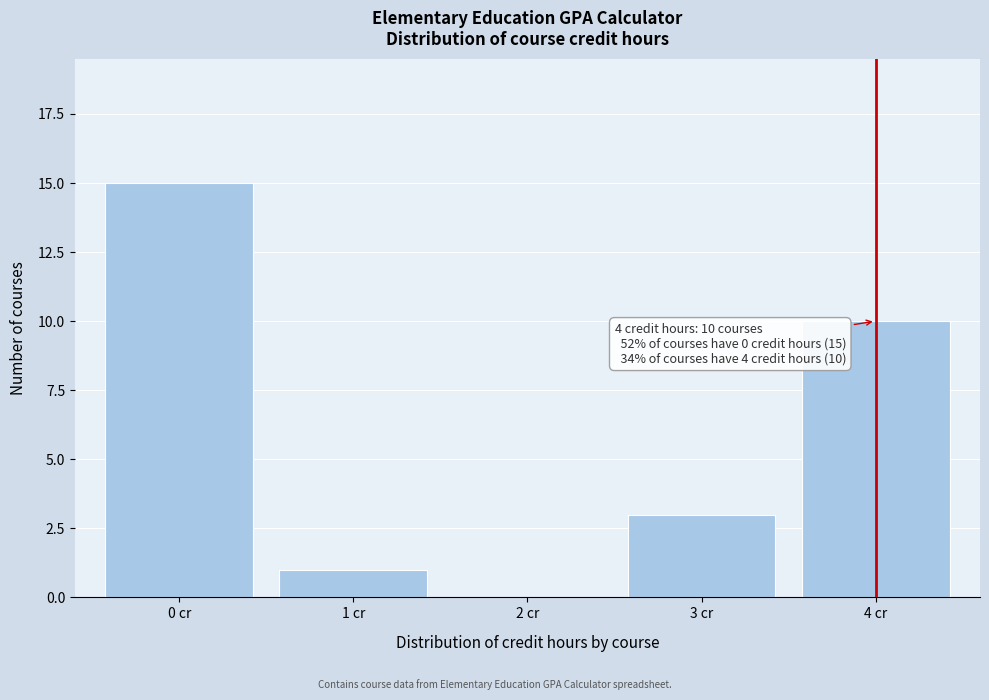

Which range on the x-axis has the tallest bar?

-0.5 to 0.5